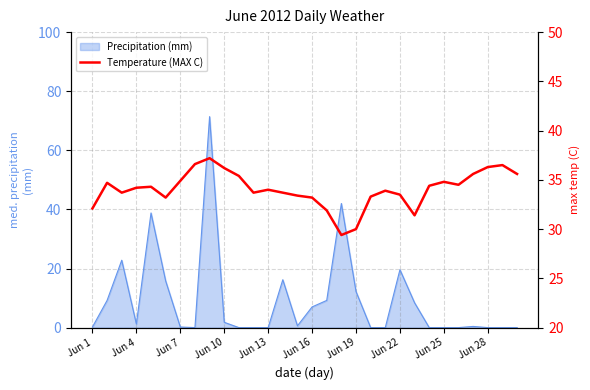

What is the maximum value shown in the chart?

37.2